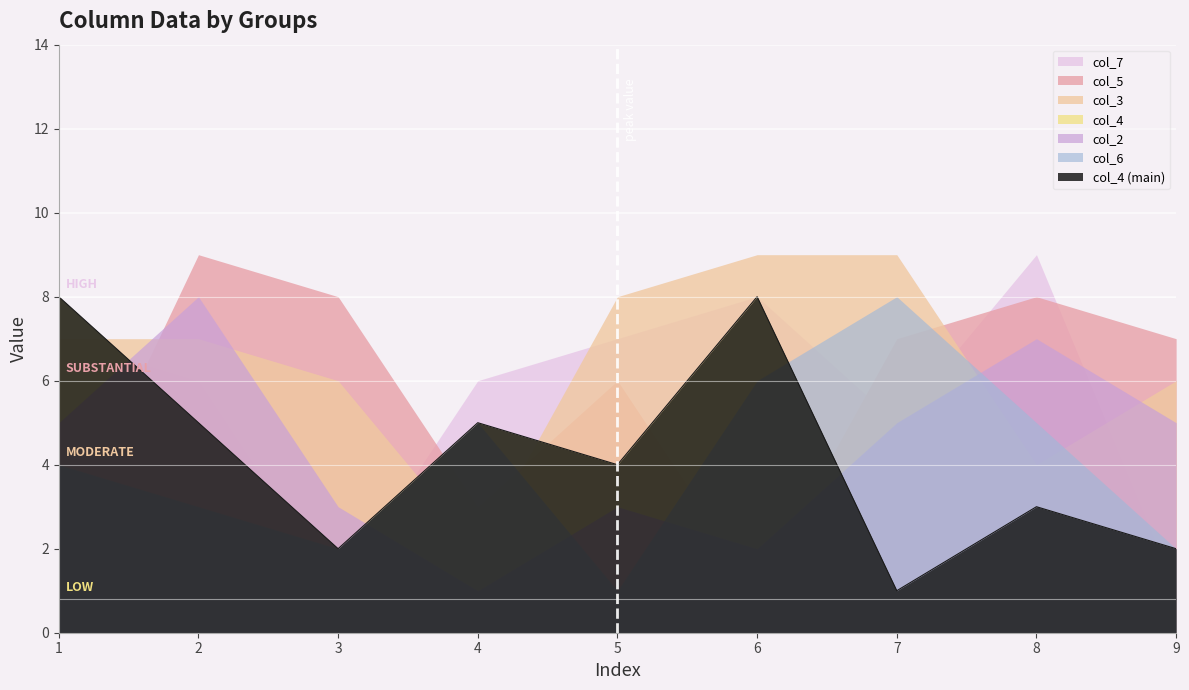

In col_5, how many points are lower than both neighbors (excluding endpoints)?

2